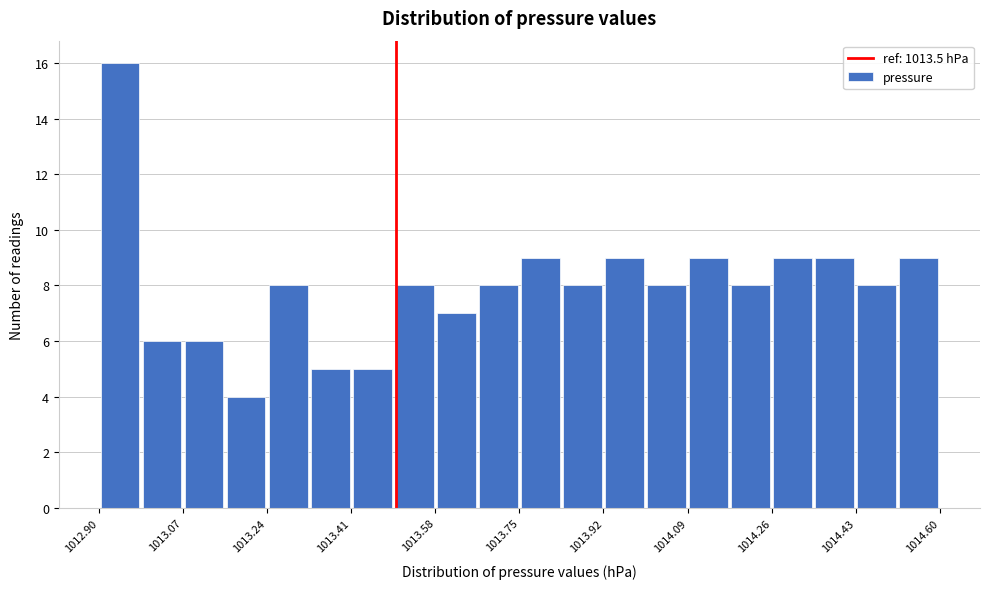

Reading left to right, transcribe this chart: for each bar, give the range it covers on the x-axis and its height. Neither the bar edges nor the heights are printed on the chart, so give them approximately, as read against the axes.

1012.900 to 1012.985: 16
1012.985 to 1013.070: 6
1013.070 to 1013.155: 6
1013.155 to 1013.240: 4
1013.240 to 1013.325: 8
1013.325 to 1013.410: 5
1013.410 to 1013.495: 5
1013.495 to 1013.580: 8
1013.580 to 1013.665: 7
1013.665 to 1013.750: 8
1013.750 to 1013.835: 9
1013.835 to 1013.920: 8
1013.920 to 1014.005: 9
1014.005 to 1014.090: 8
1014.090 to 1014.175: 9
1014.175 to 1014.260: 8
1014.260 to 1014.345: 9
1014.345 to 1014.430: 9
1014.430 to 1014.515: 8
1014.515 to 1014.600: 9